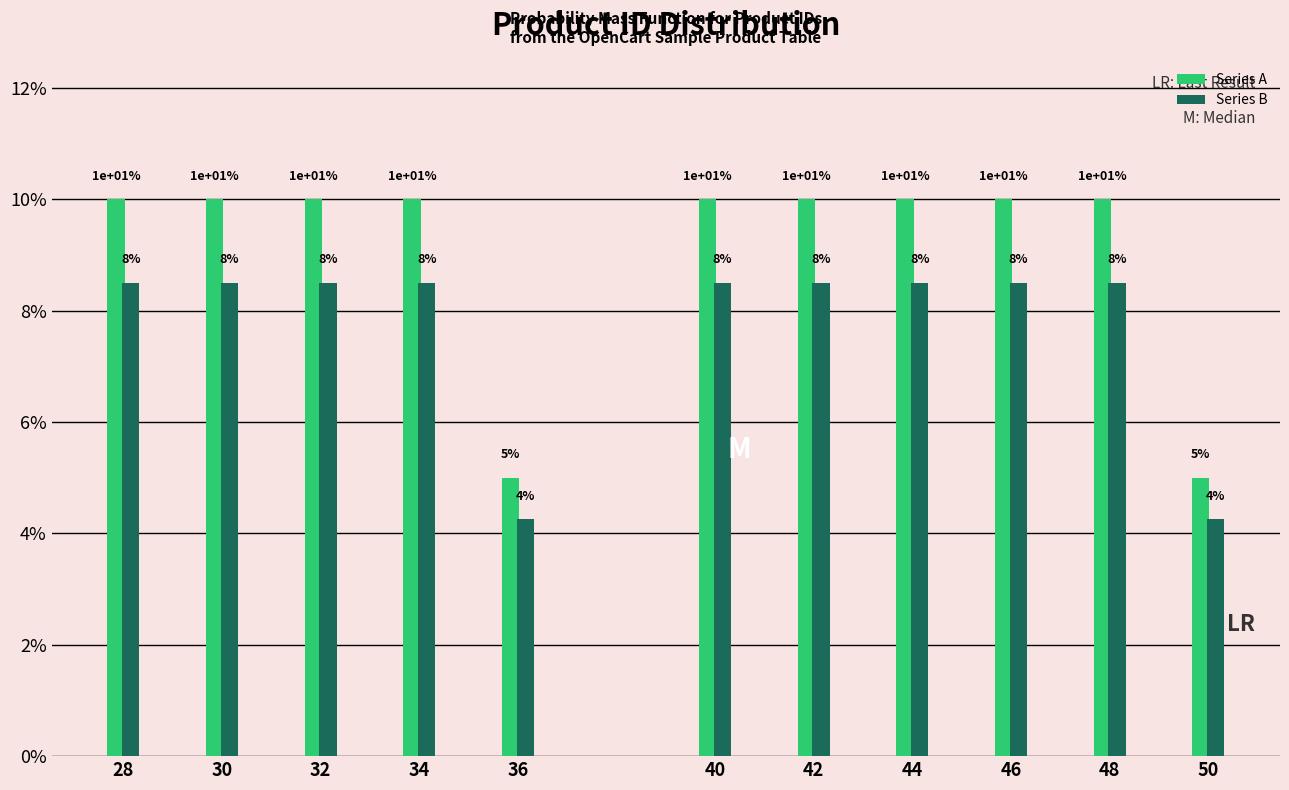

Between 30 and 36, which series saw the biggest shift?

Series A